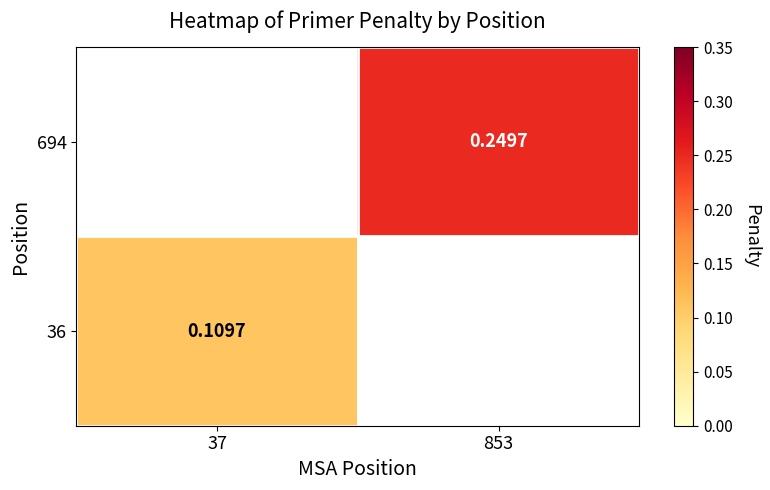

How many positive values does the 694 series have?

1